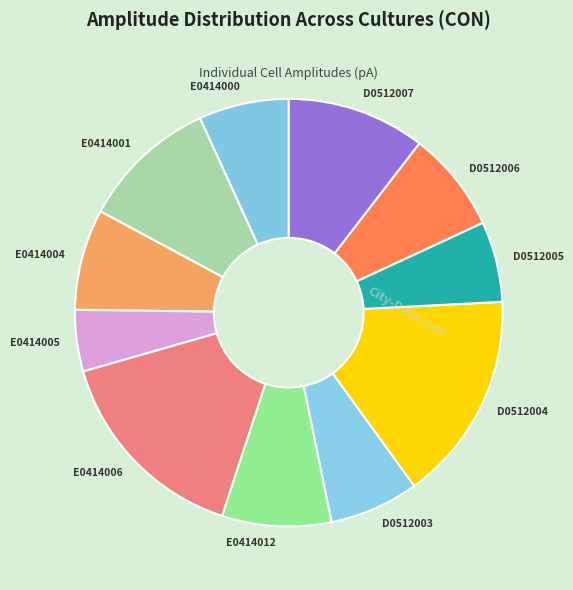

Is the sum of E0414001 and E0414000 greater than half?

No